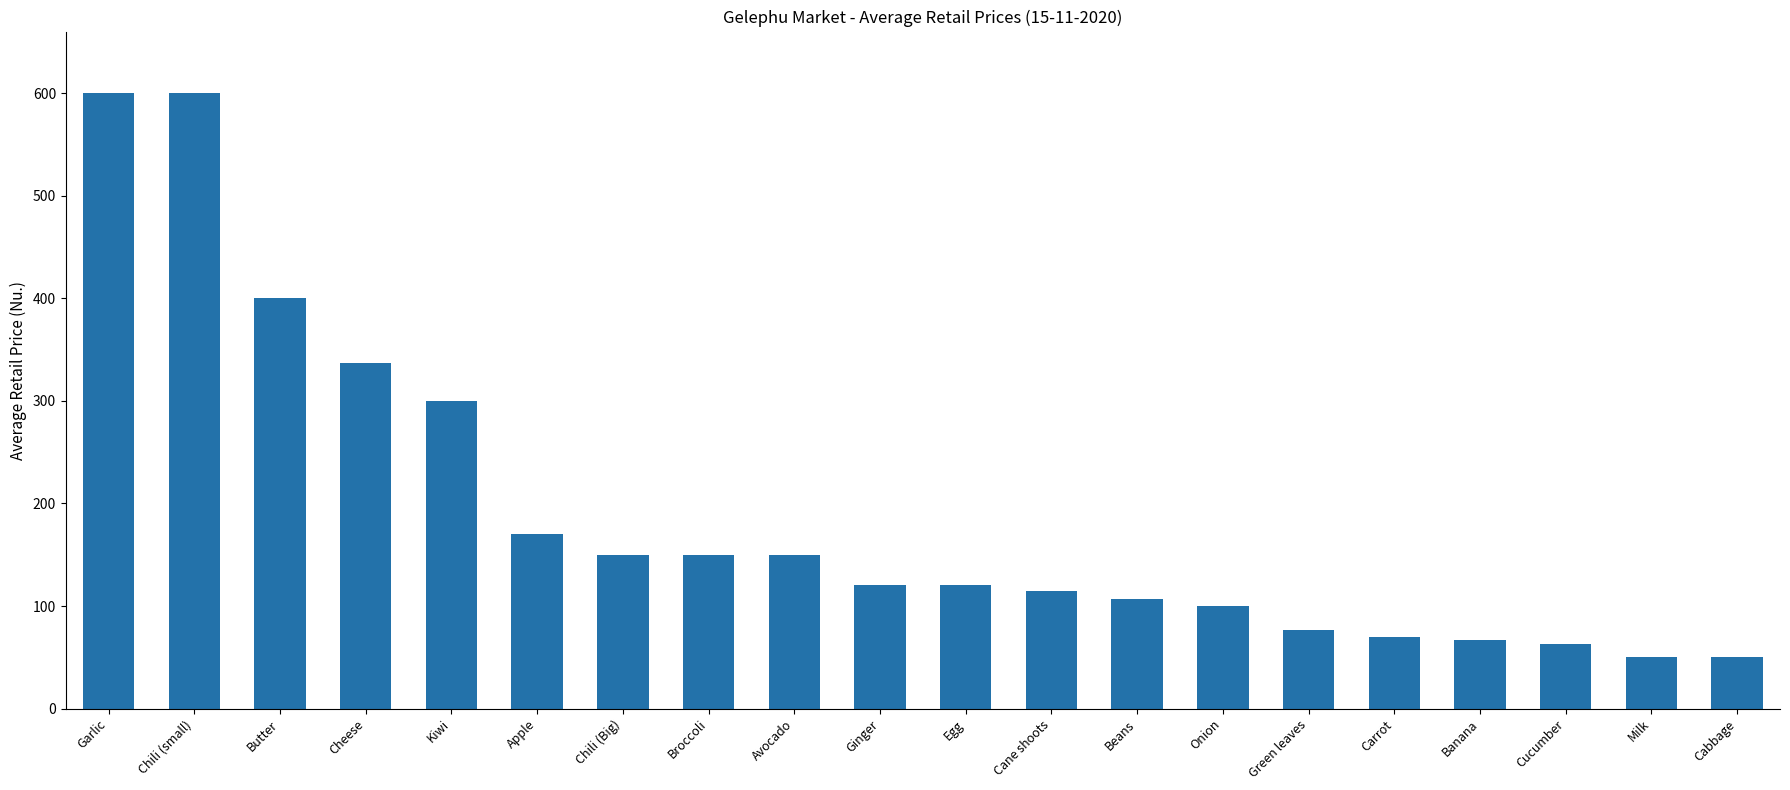

Does the chart contain stacked bars?

No